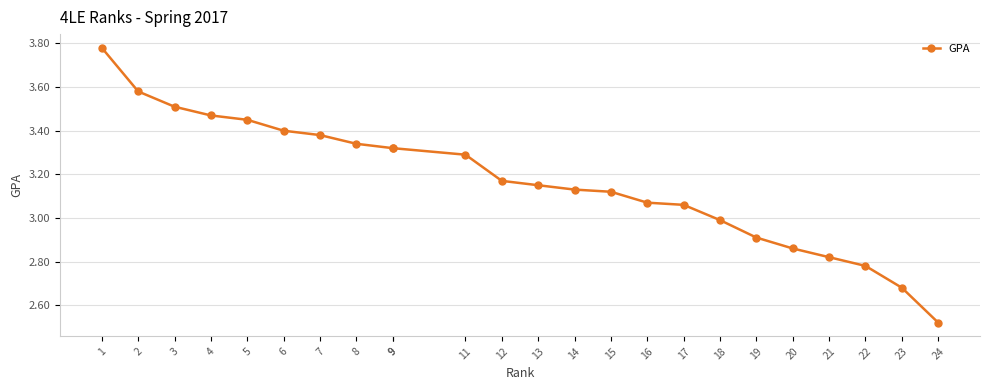

Is it true that the value at 11 is 3.3?

True